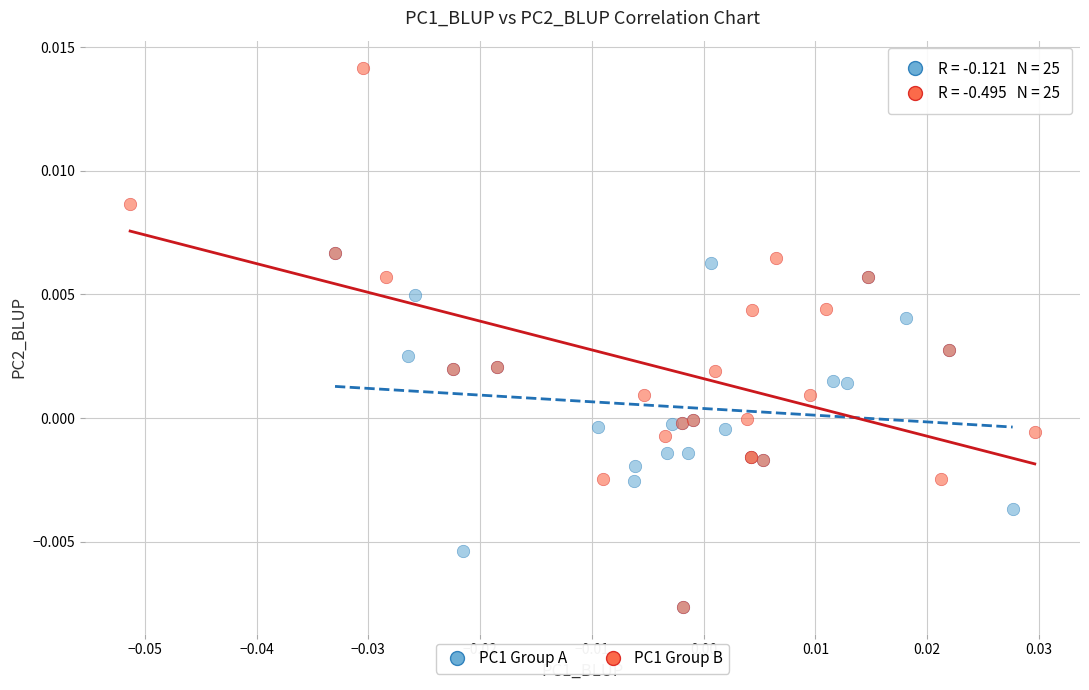

Which series contains the highest Y value?

PC1 Group B